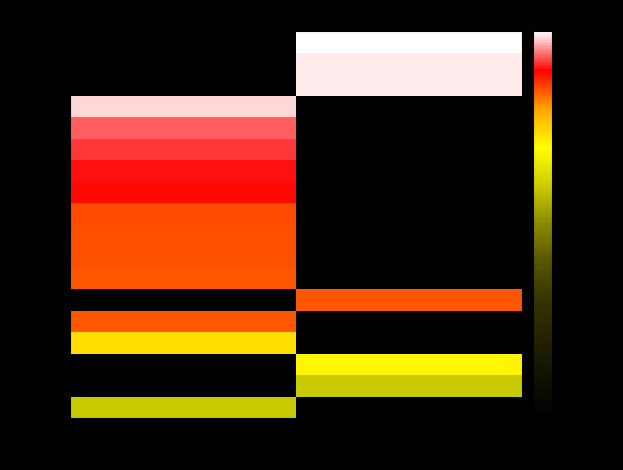

Which has a higher value, true or false?

true